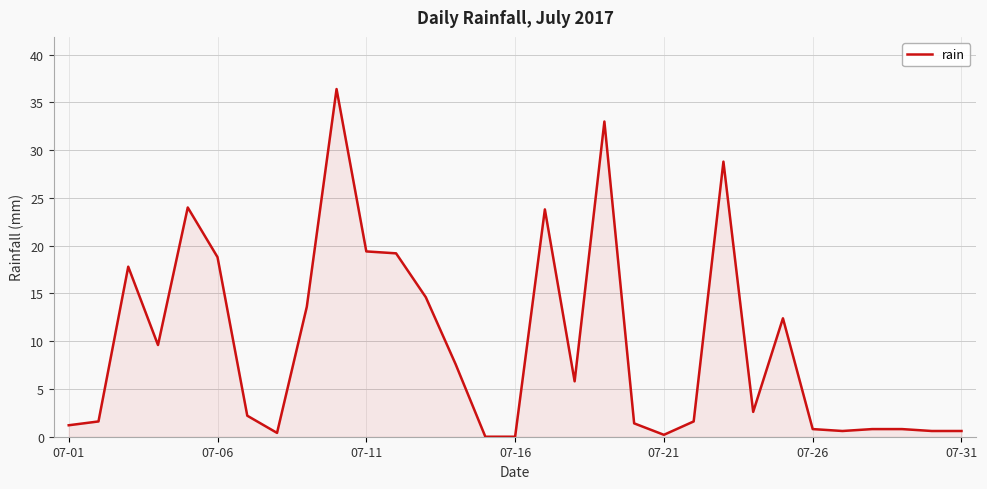

What is the difference between the maximum and minimum values?

36.4